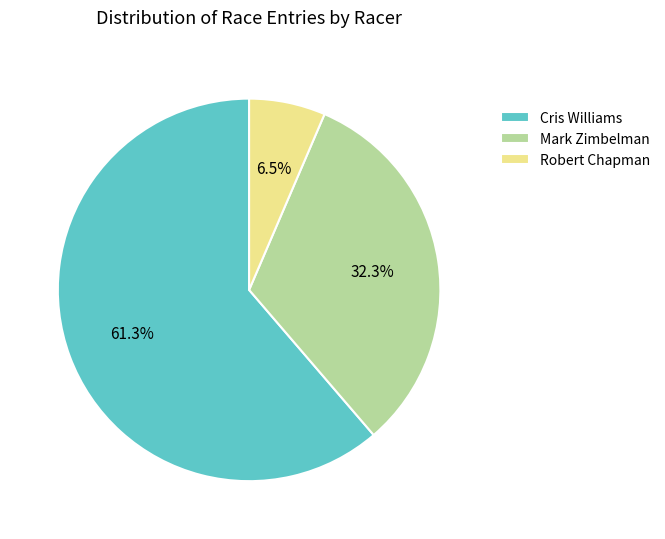

What portion of the pie excludes Mark Zimbelman?

67.7%